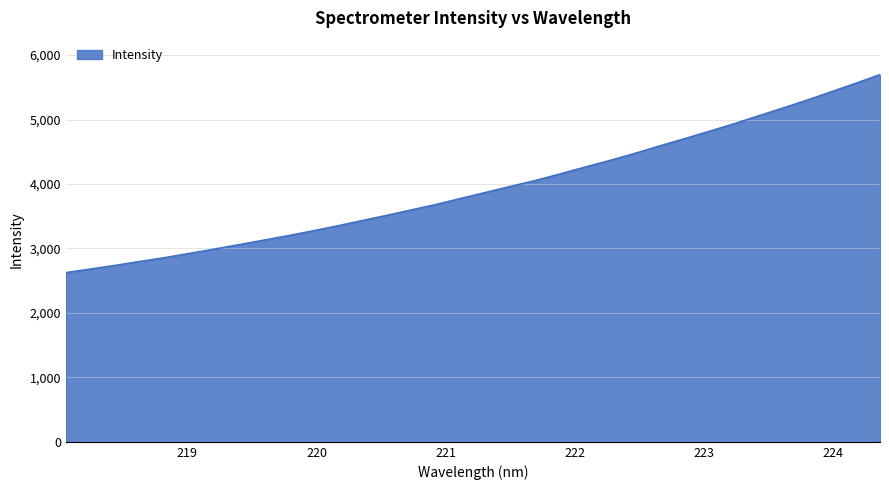

What is the smallest value displayed?

2624.8